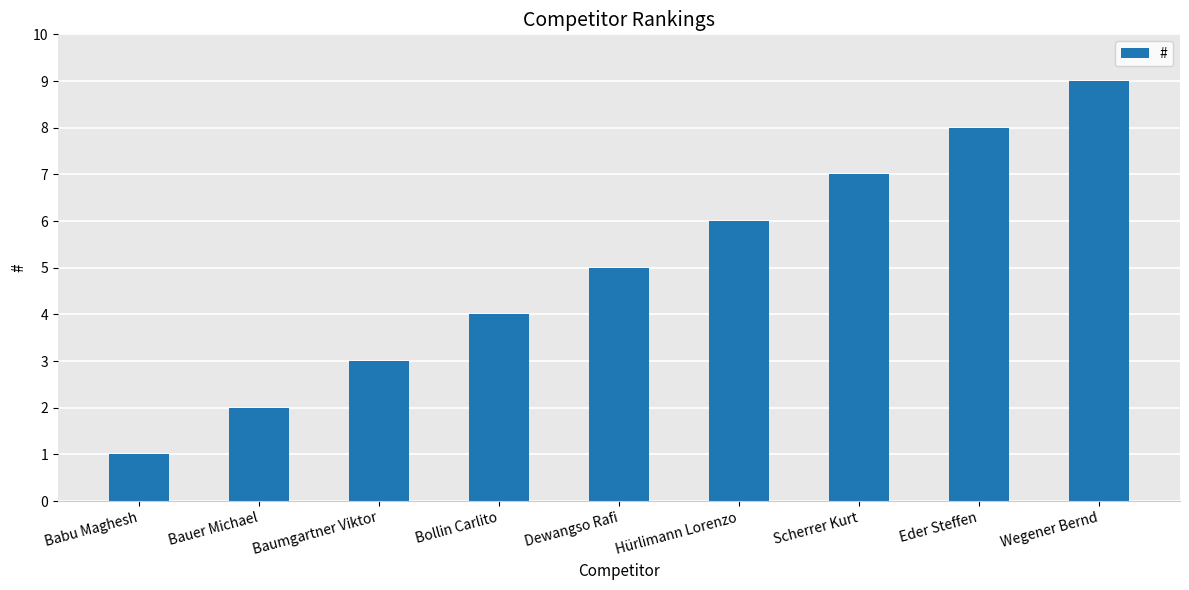

What is the difference between the maximum and minimum values?

8